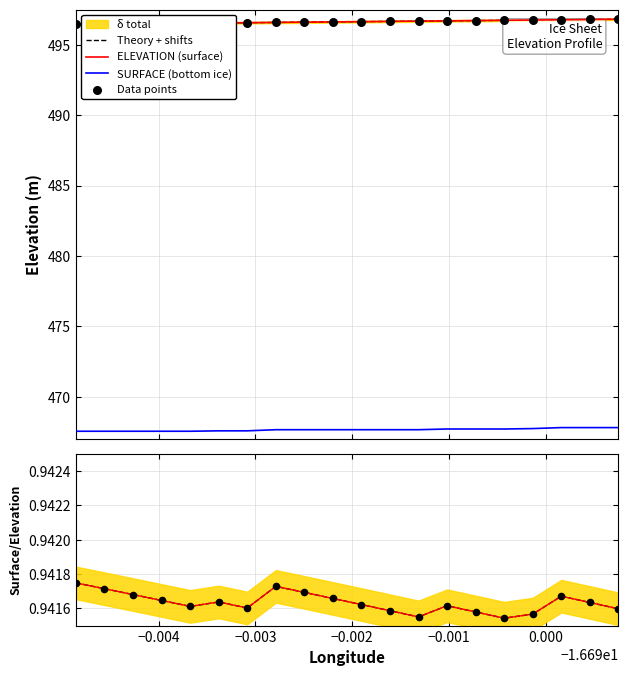

Which series contains the highest Y value?

ELEVATION (surface)